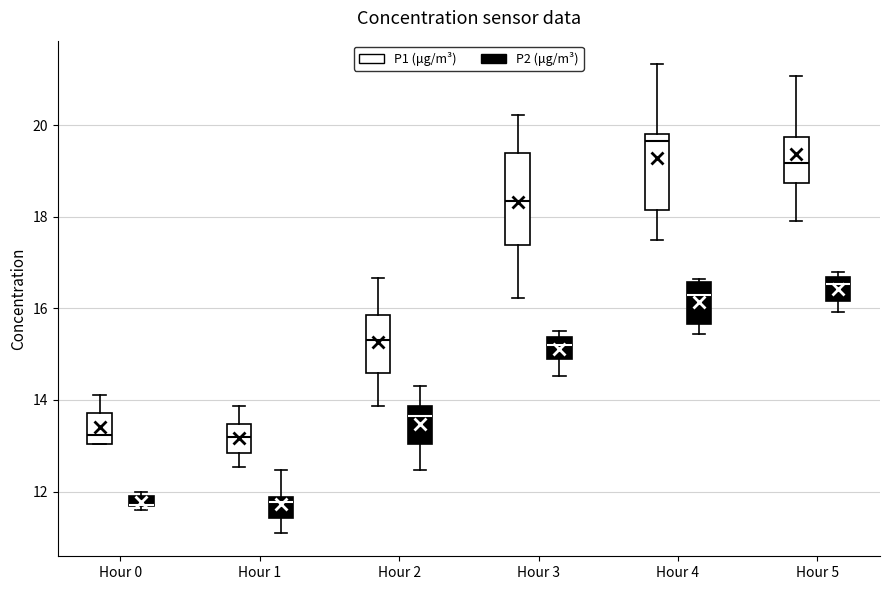

Which box is the tallest, from its lower edge to its upper edge?

Hour 3 (P1 (μg/m³))